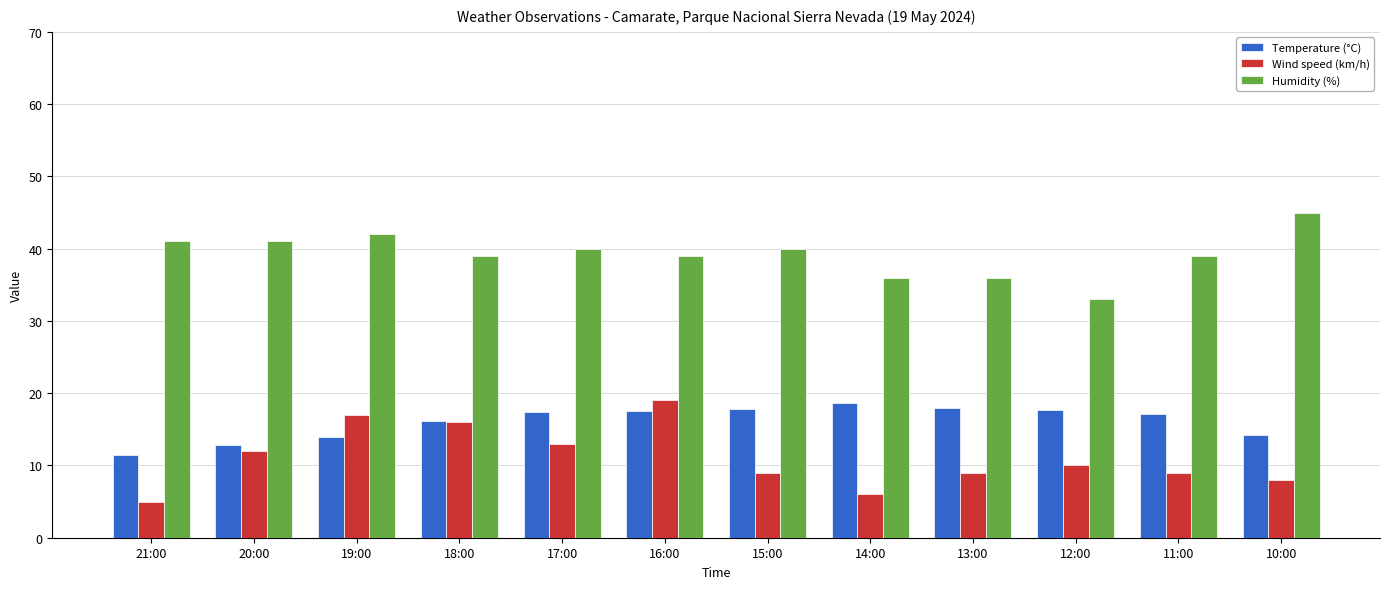

Rank the series at 15:00 from highest to lowest value.

Humidity (%), Temperature (°C), Wind speed (km/h)